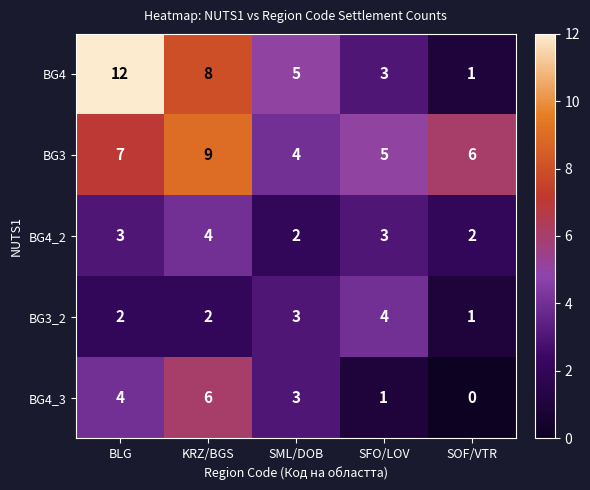

What is the sum of the BG4 values at KRZ/BGS and SOF/VTR?

9